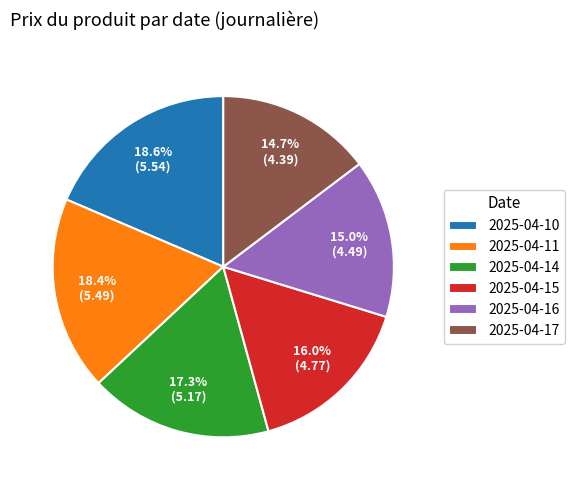

Does any single category account for the majority?

No